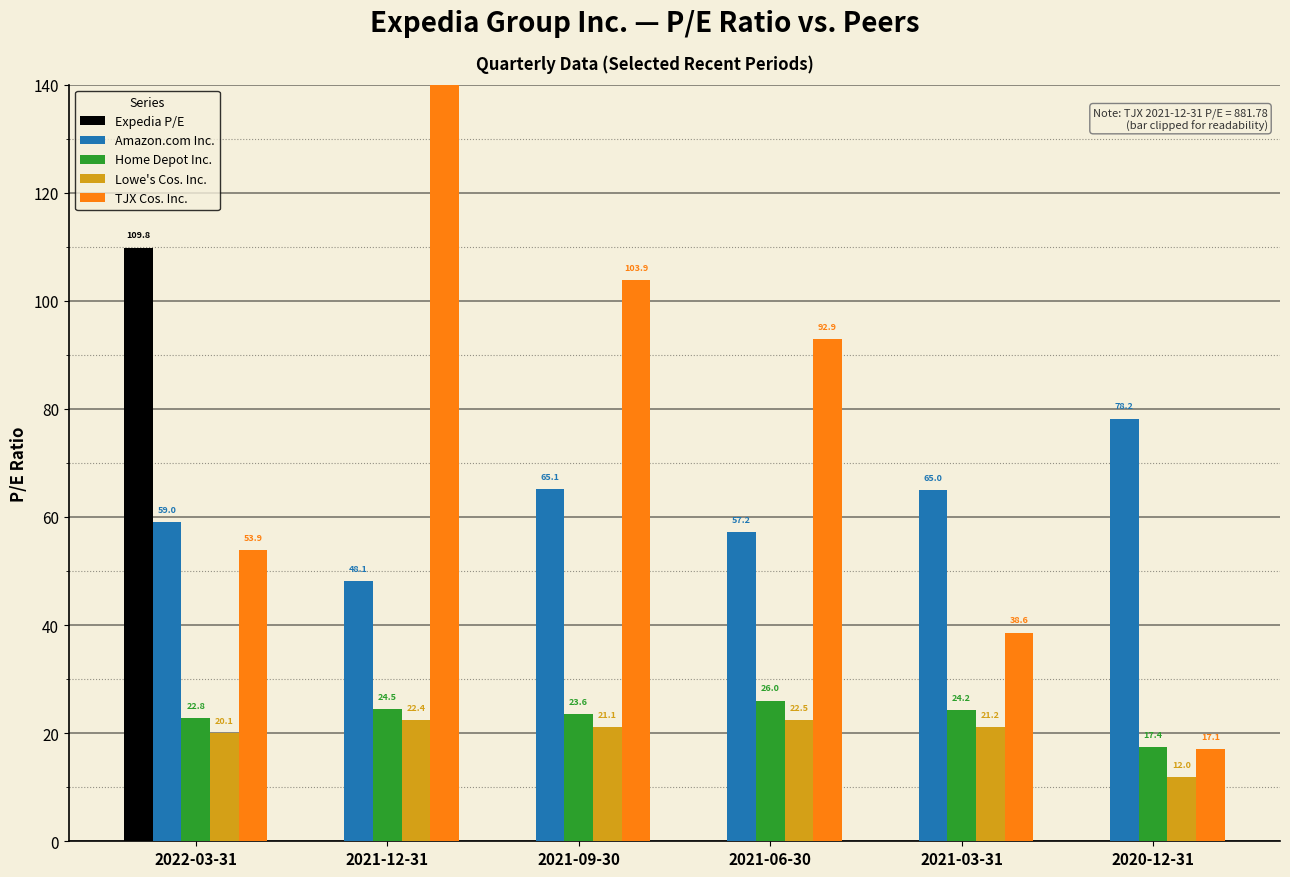

How many bars are there in each group?

5